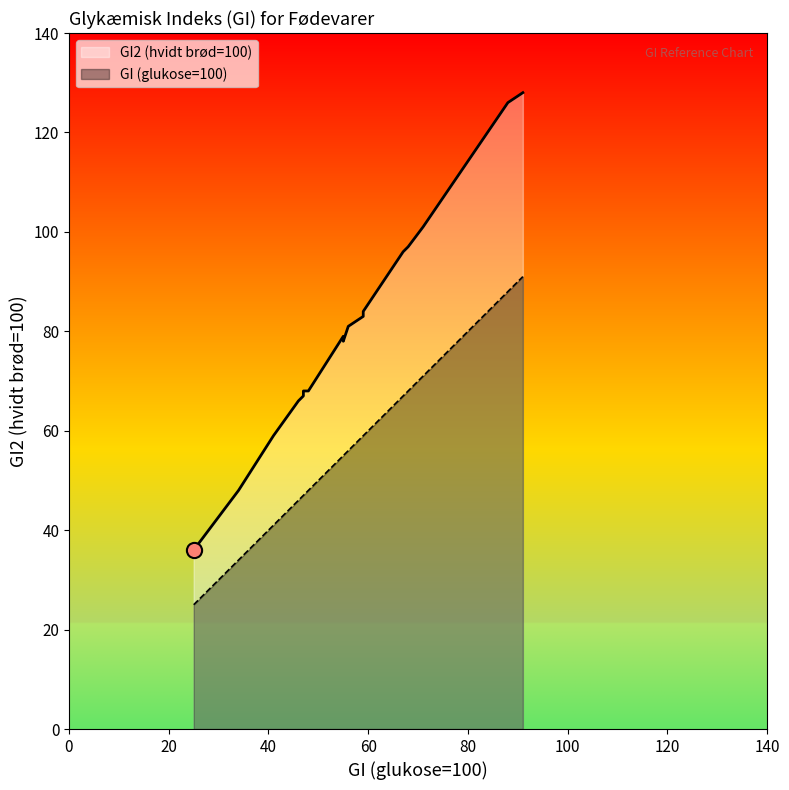

Which series has the widest spread of Y values?

GI2 (hvidt brød=100)